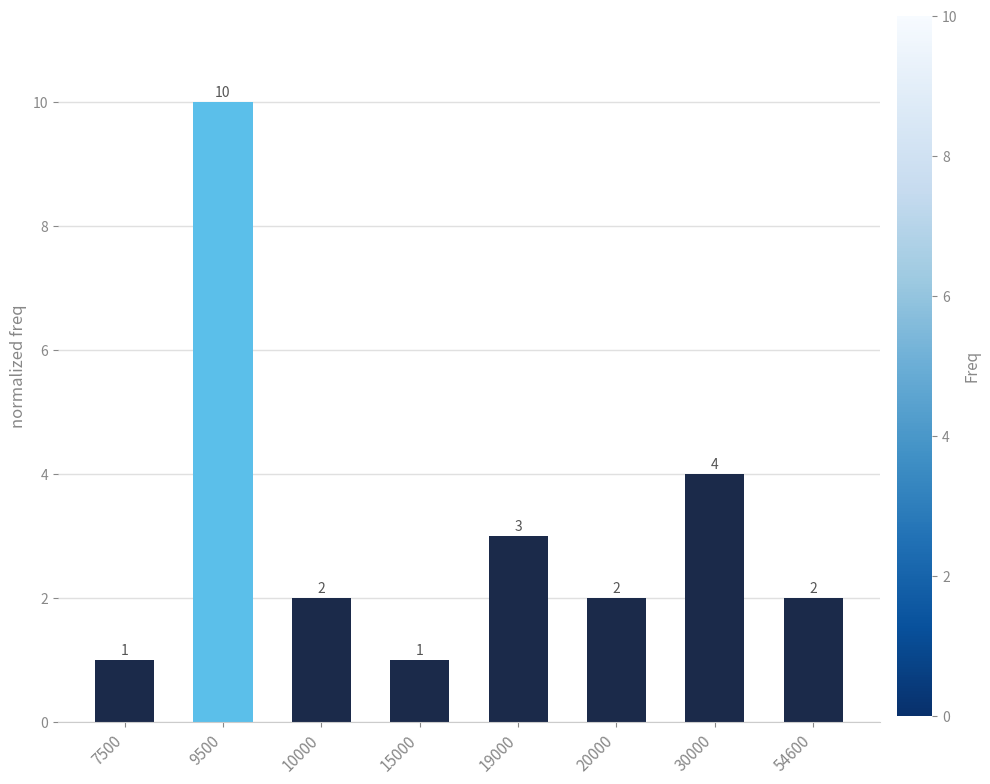

What is the value of the 1st bar from the left?

1